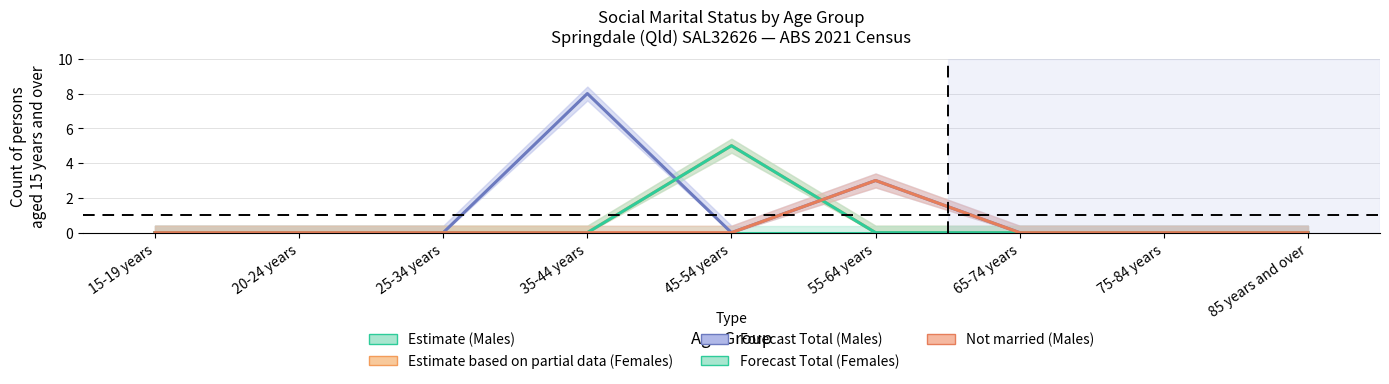

What is the average value of the Total (Females) series?

1